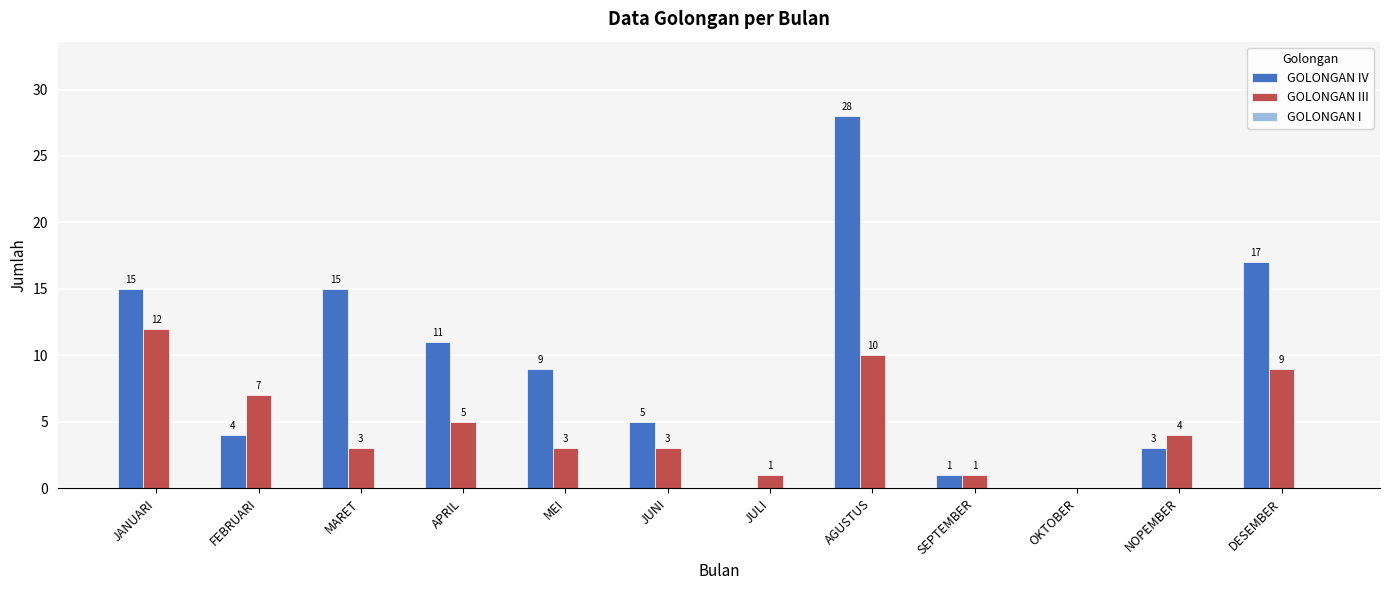

The value of GOLONGAN III at DESEMBER is 6. True or false?

False